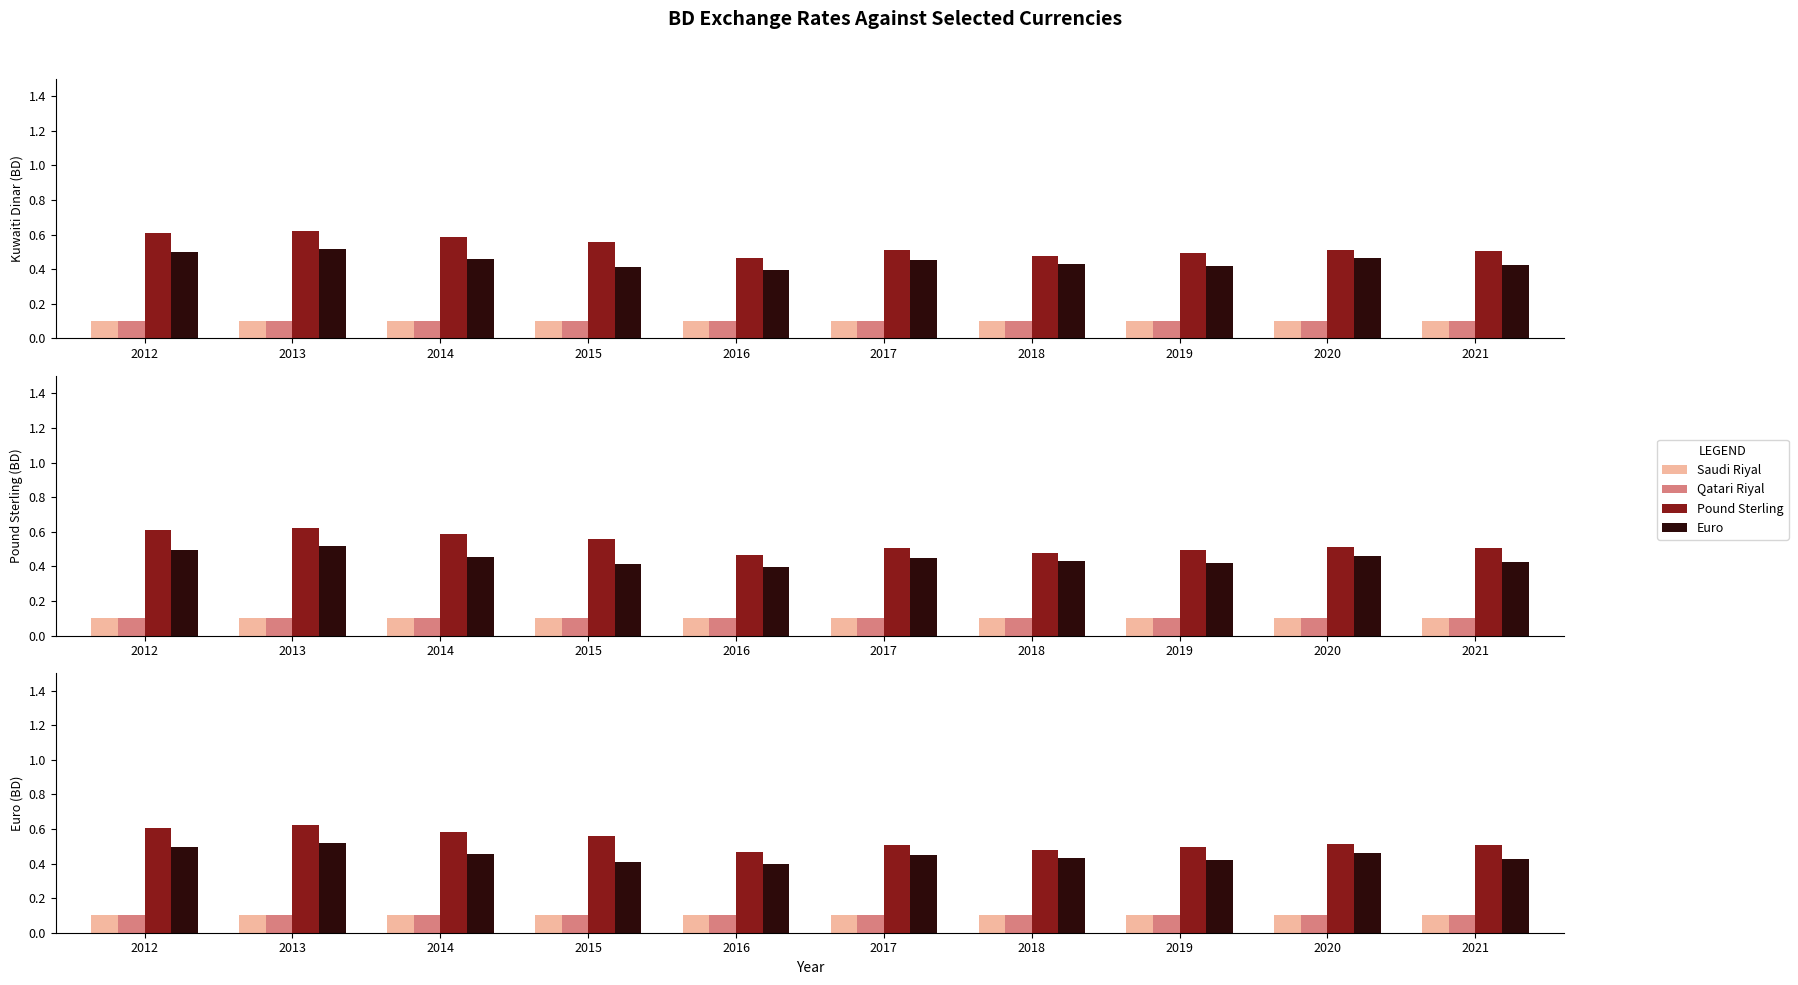

Which series has the largest total across all categories?

Pound Sterling